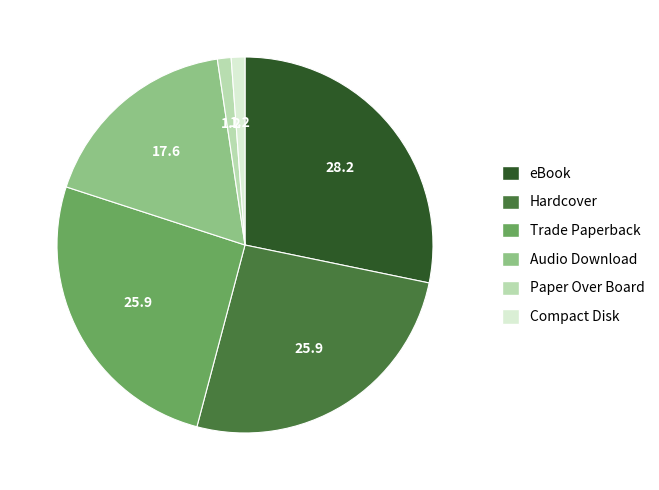

Is there a majority slice in this chart?

No